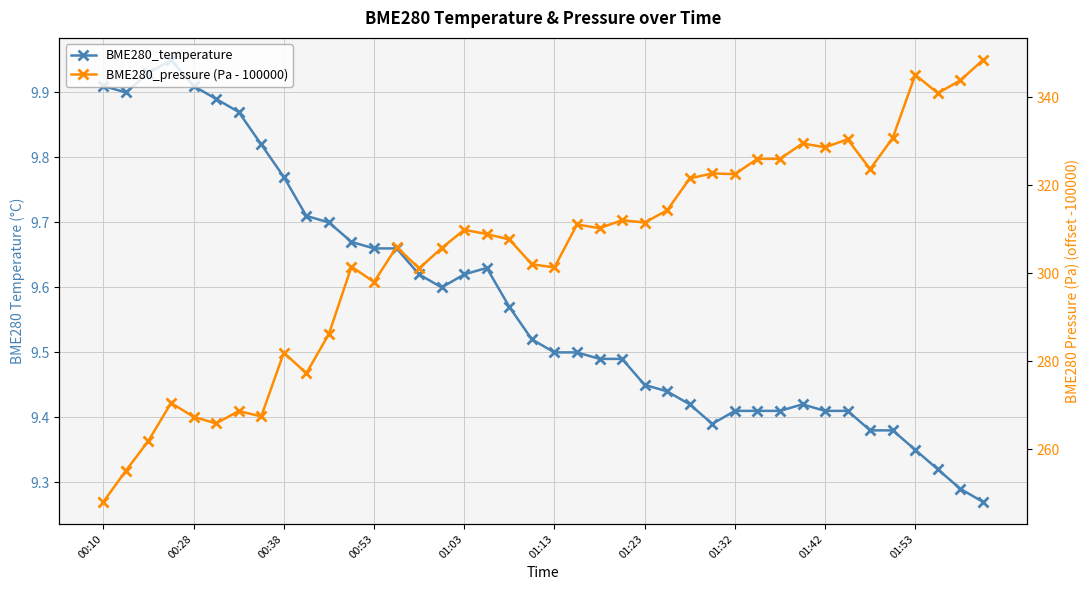

What is the difference between the maximum and minimum values in the BME280_temperature series?

0.7